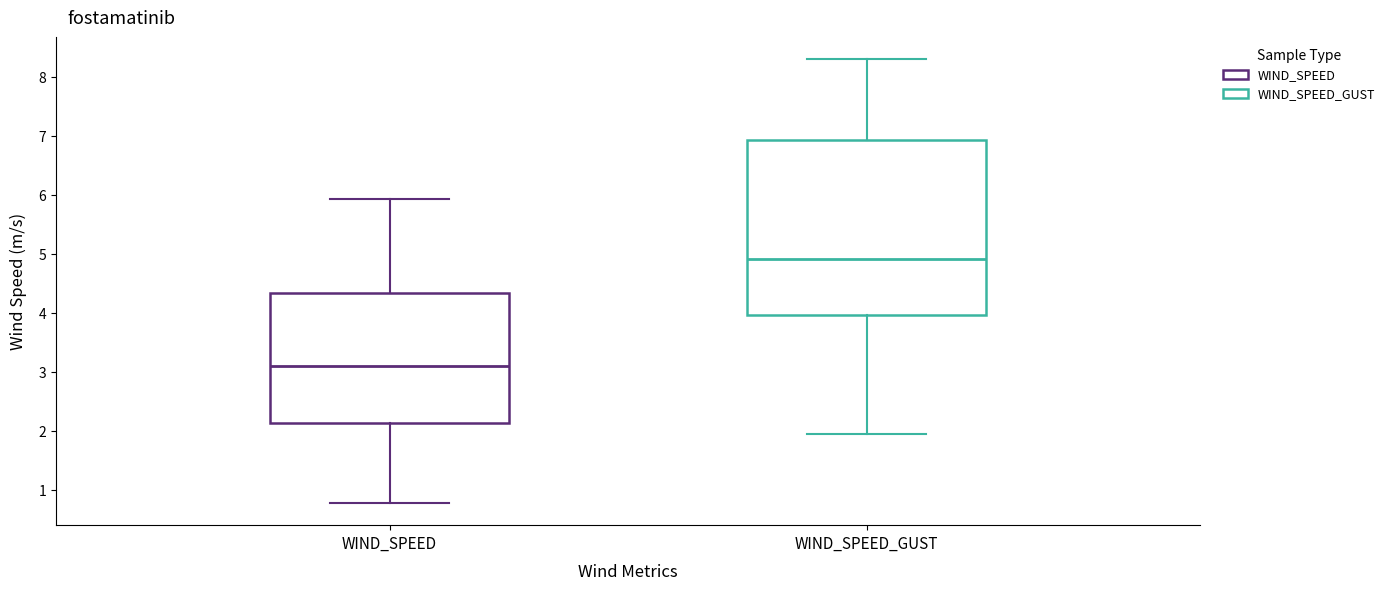

Which box is the tallest, from its lower edge to its upper edge?

WIND_SPEED_GUST